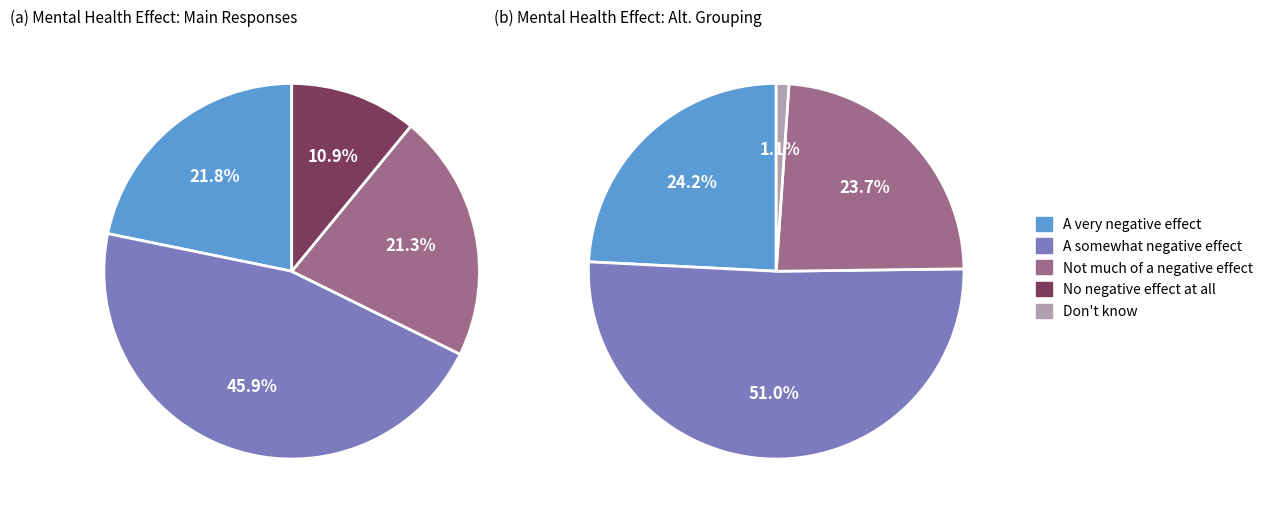

True or false: No negative effect at all accounts for 11% of the total.

True